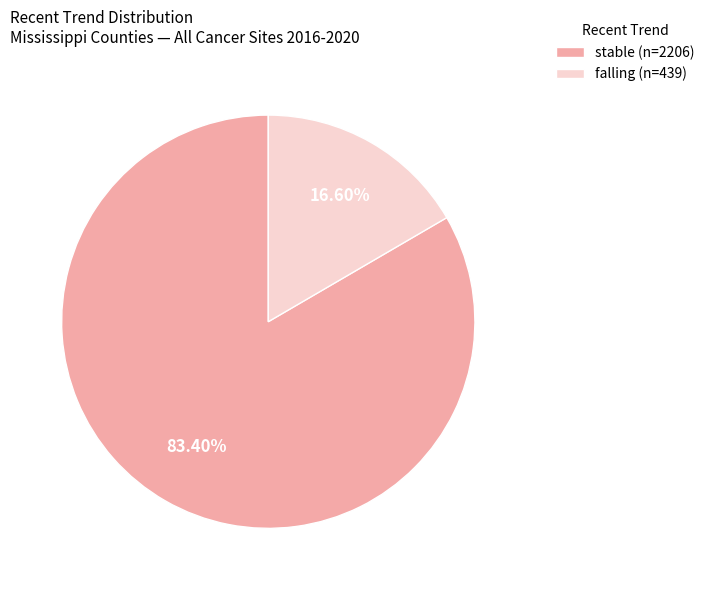

Which slice is the smallest?

falling (n=439)